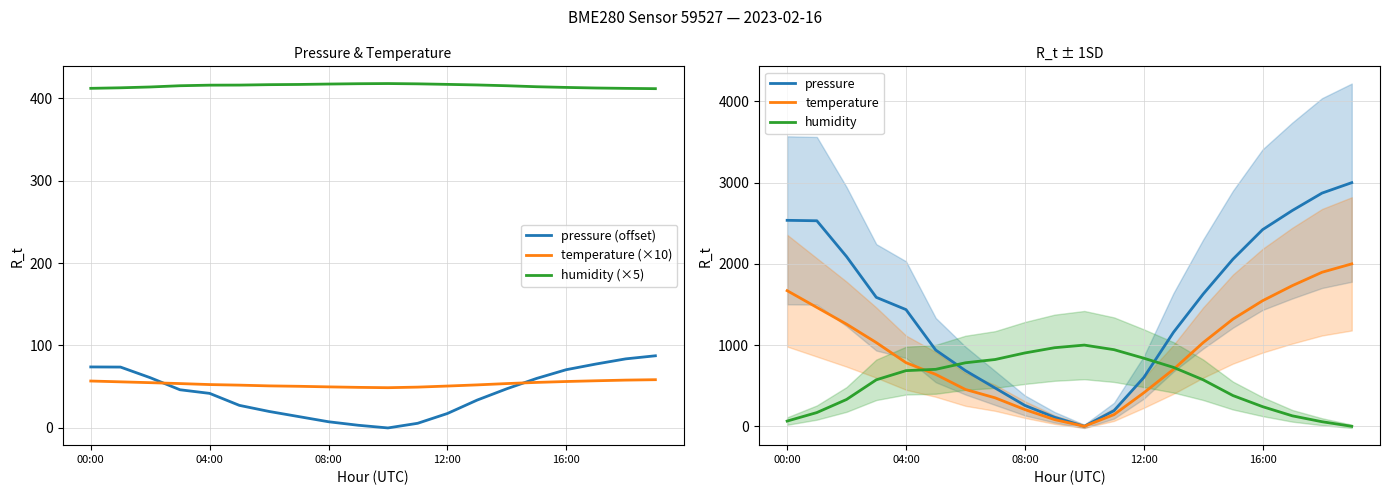

What is the approximate value of pressure at 11?

193.0